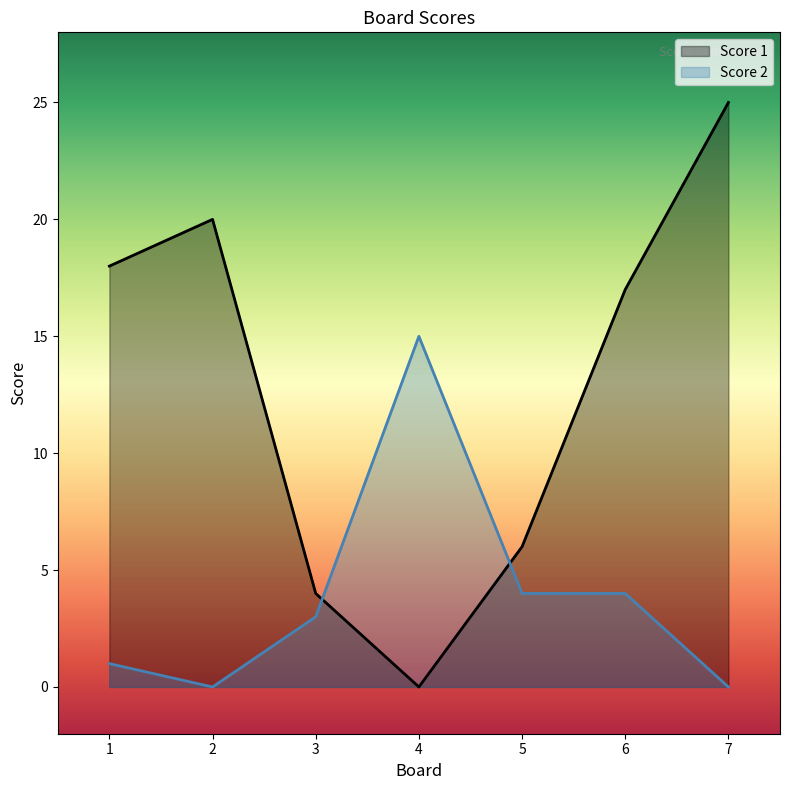

How many times do Score 1 and Score 2 cross each other?

2